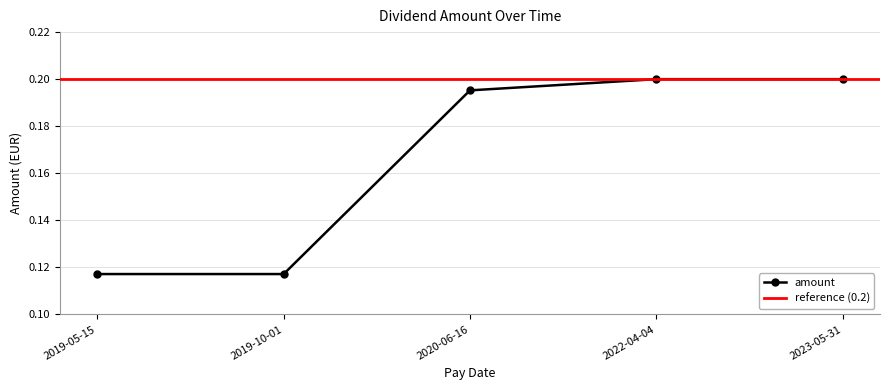

Reading left to right, list all the values displayed in this chart.

2019-05-15=0.1	2019-10-01=0.1	2020-06-16=0.2	2022-04-04=0.2	2023-05-31=0.2